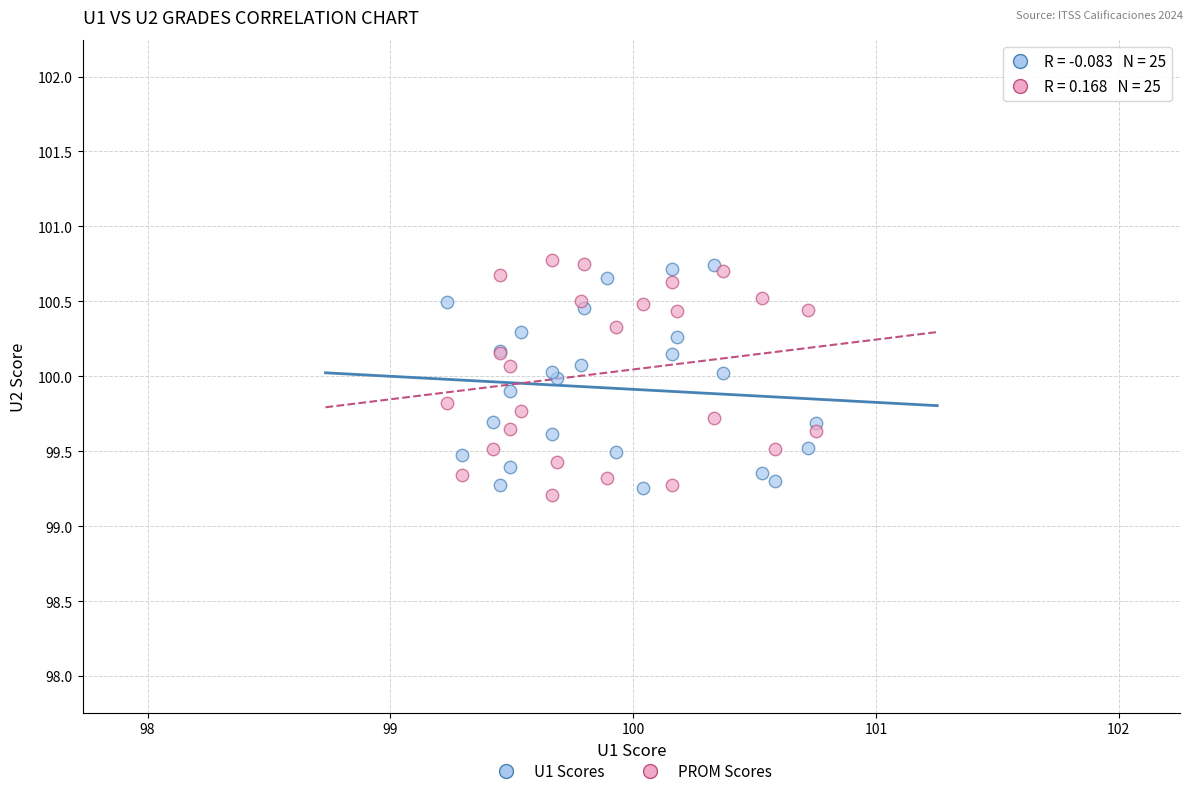

Across all series, what Y value is closest to 99?

99.2